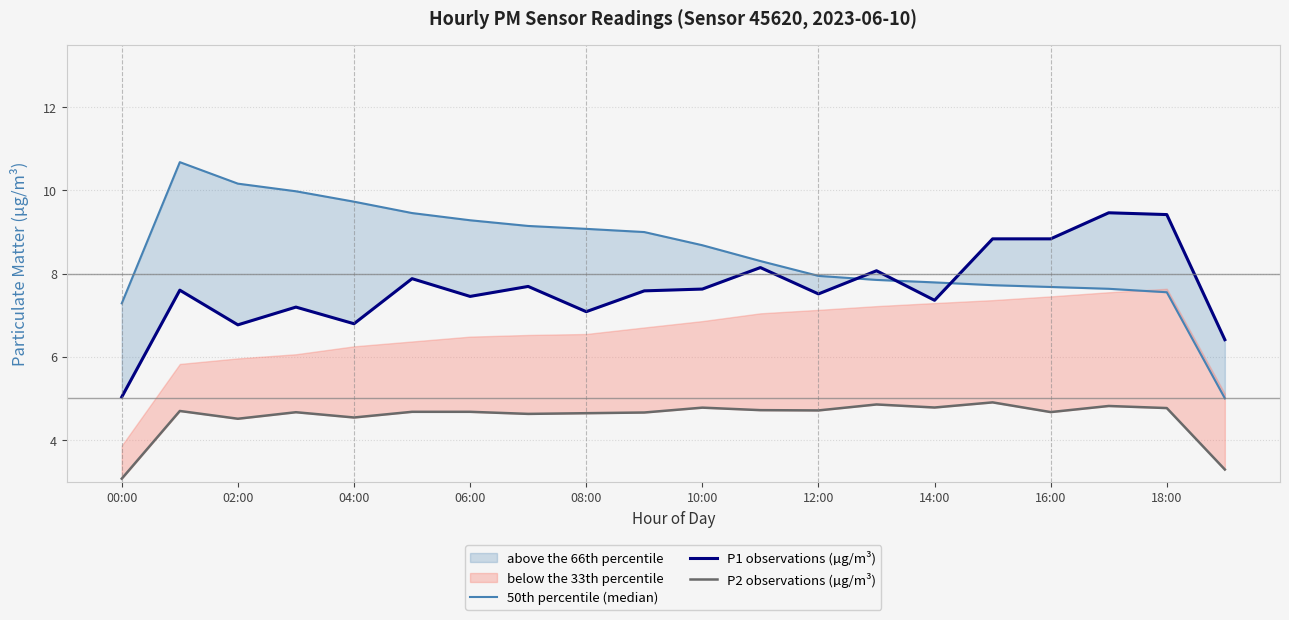

The 50th percentile (median) series shows 14.3 at 10:00. True or false?

False